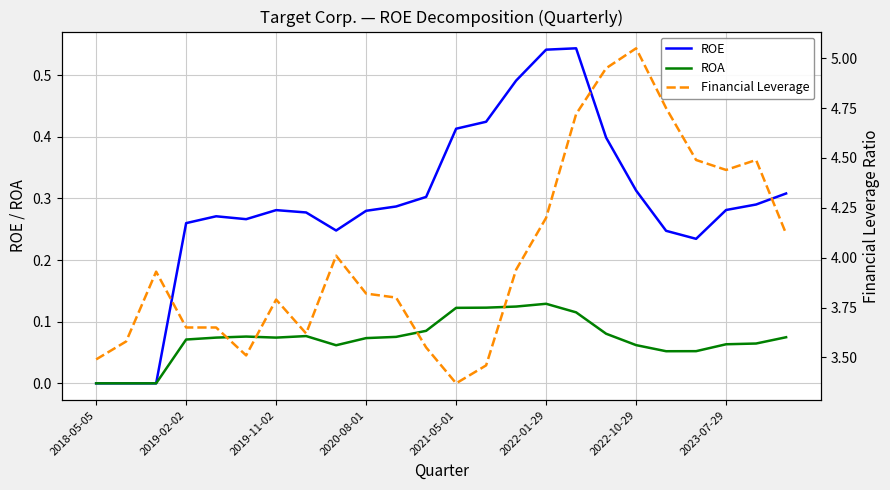

What is the total value across all series at 16?

5.4